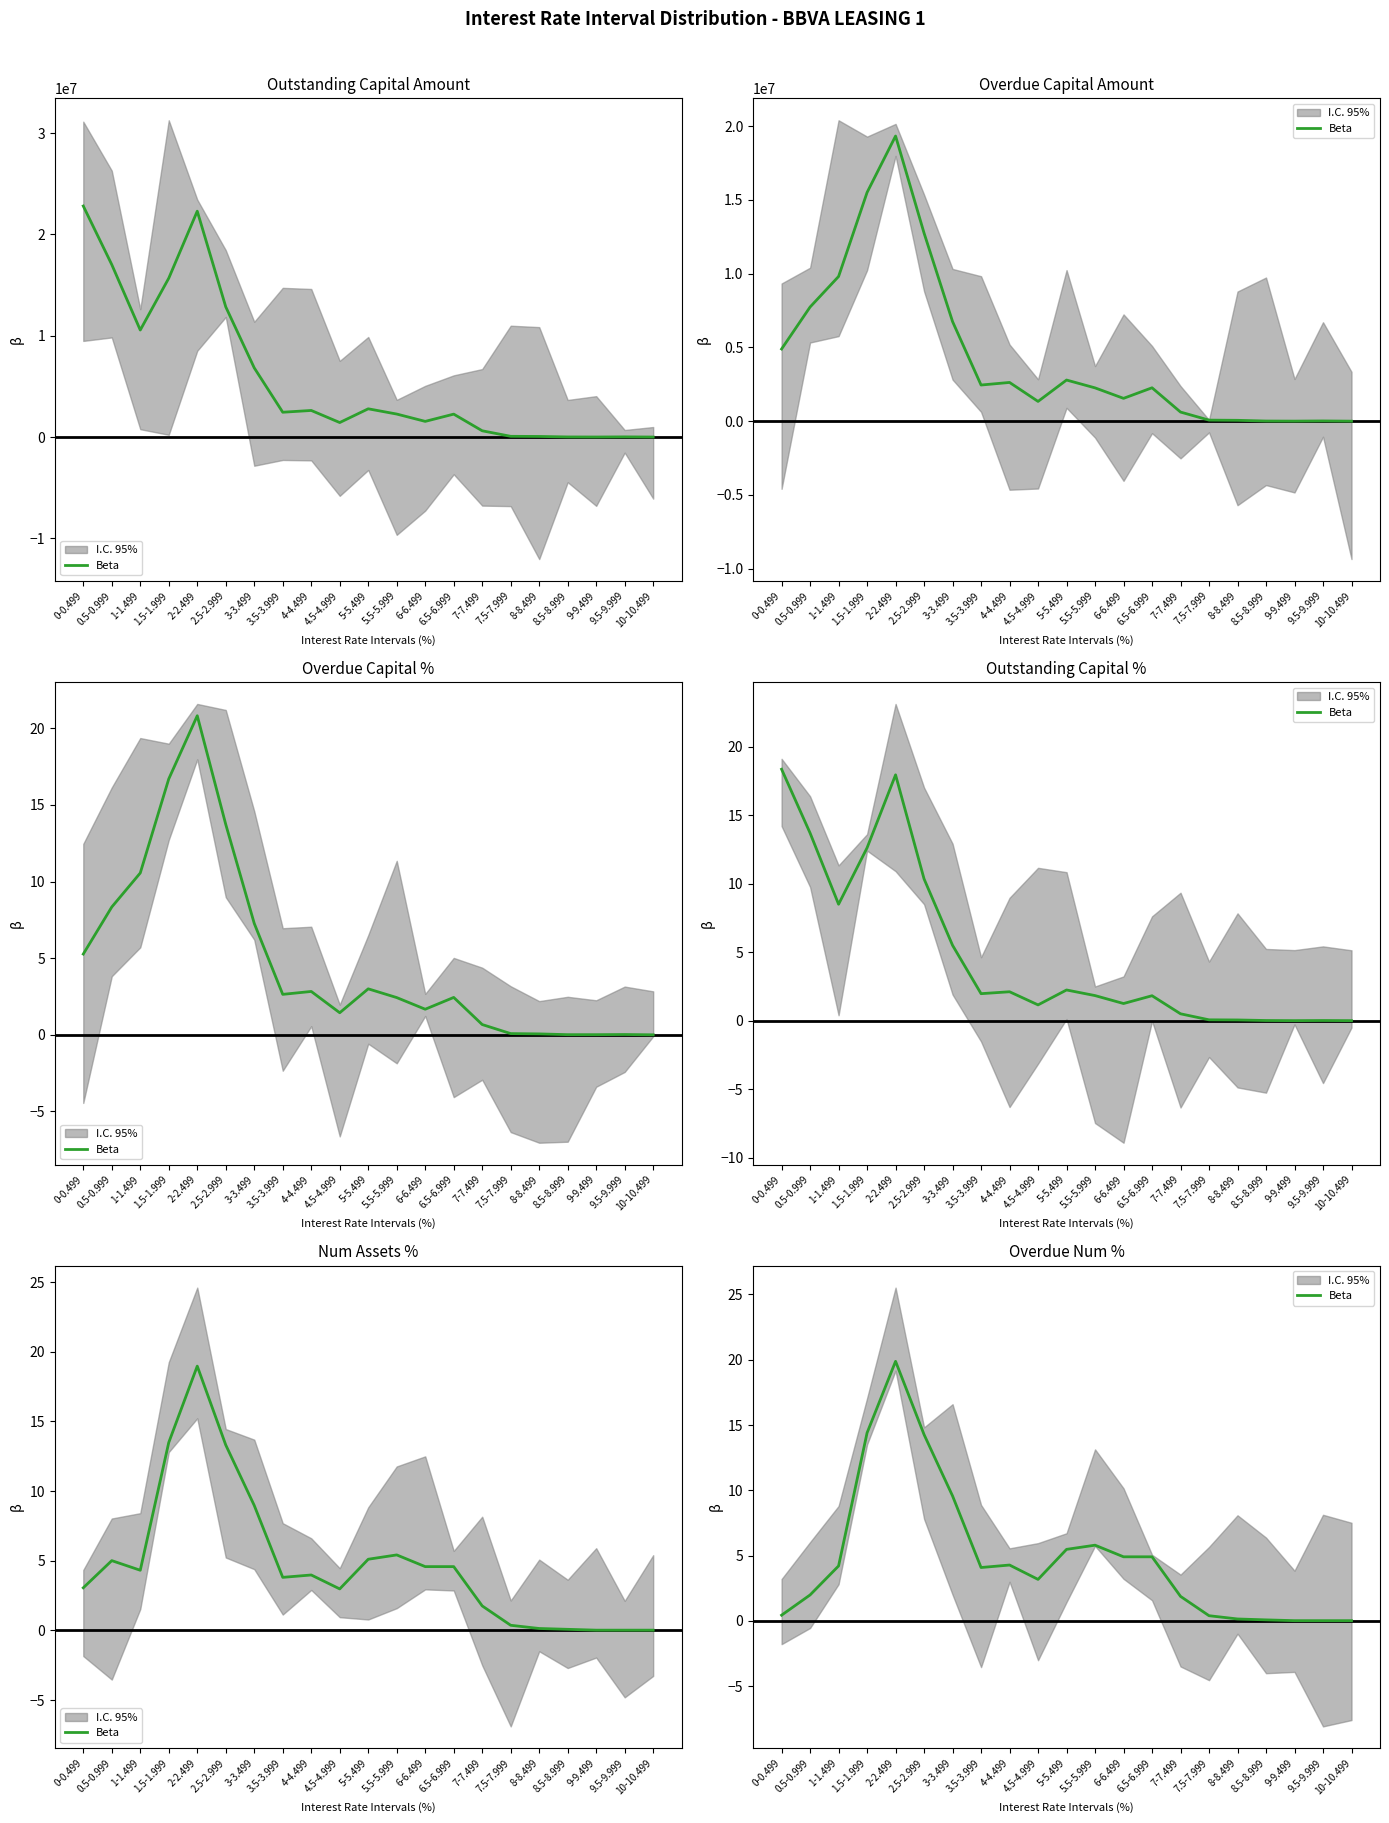

What is the sum of the values at 3-3.499 and 10-10.499?

9.6